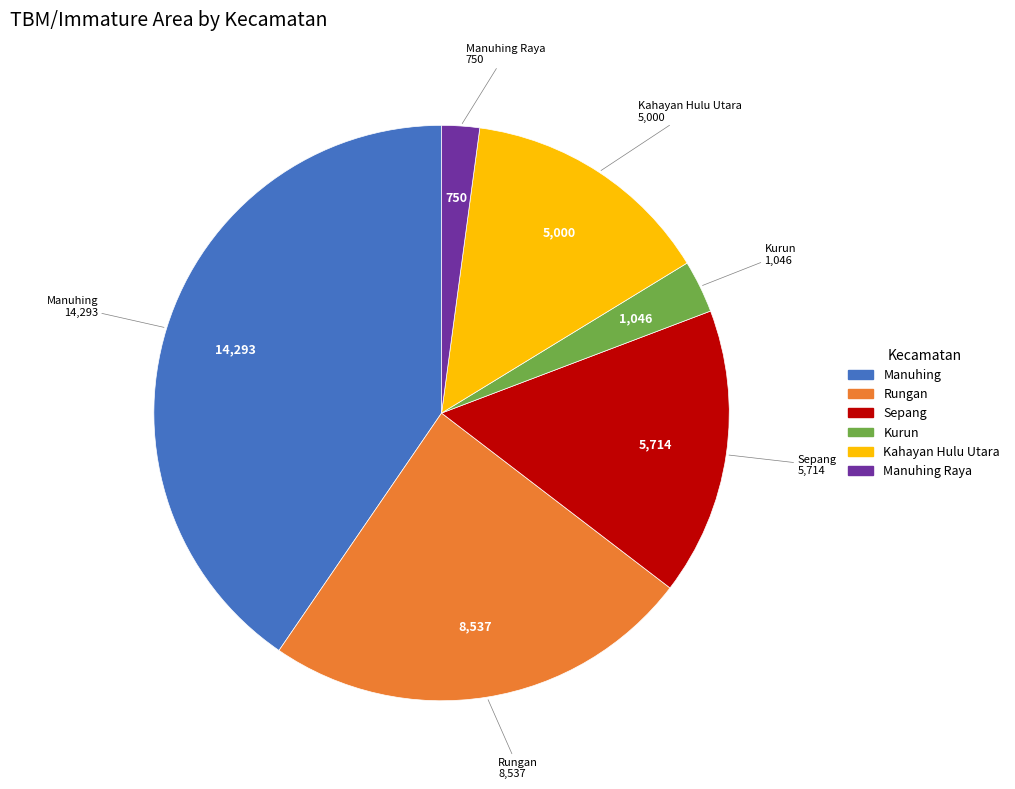

Is there any slice that represents more than half of the pie?

No